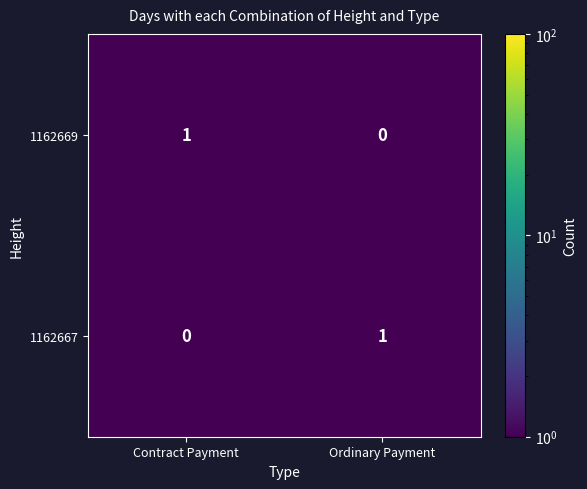

How many 1162667 values are between 0 and 1?

2